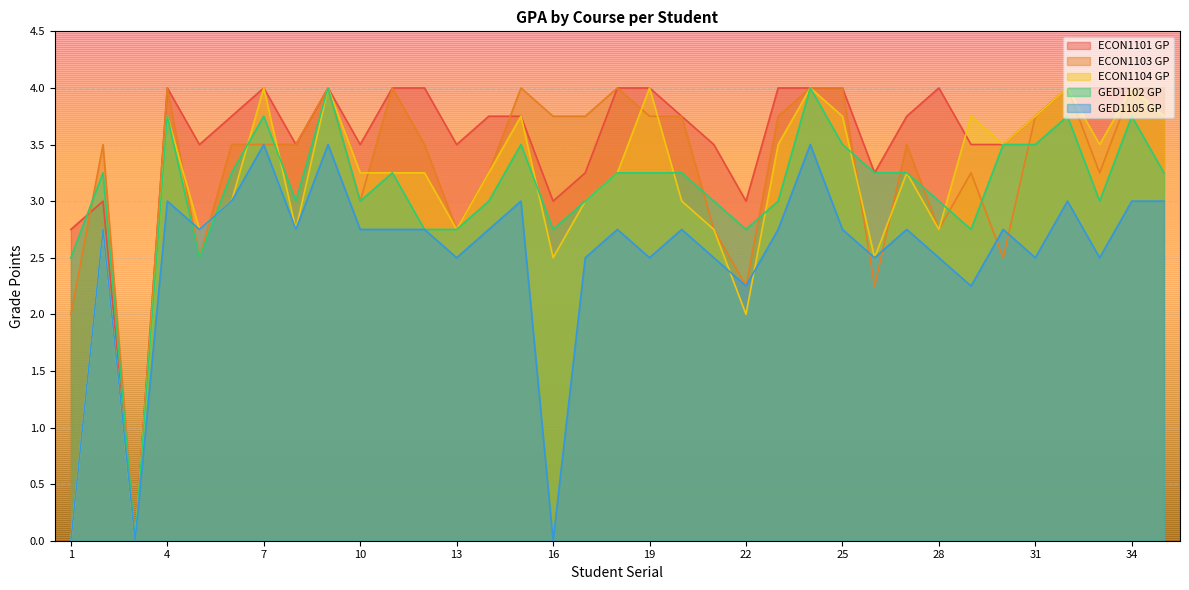

List the series in order of their peak value, highest first.

ECON1101 GP, ECON1103 GP, ECON1104 GP, GED1102 GP, GED1105 GP